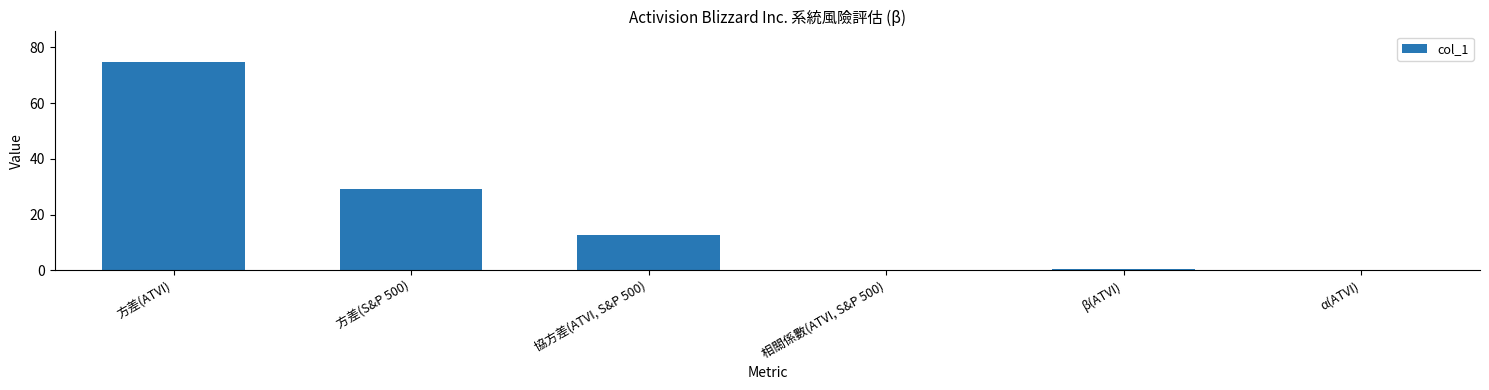

What is the sum of all values?

117.0